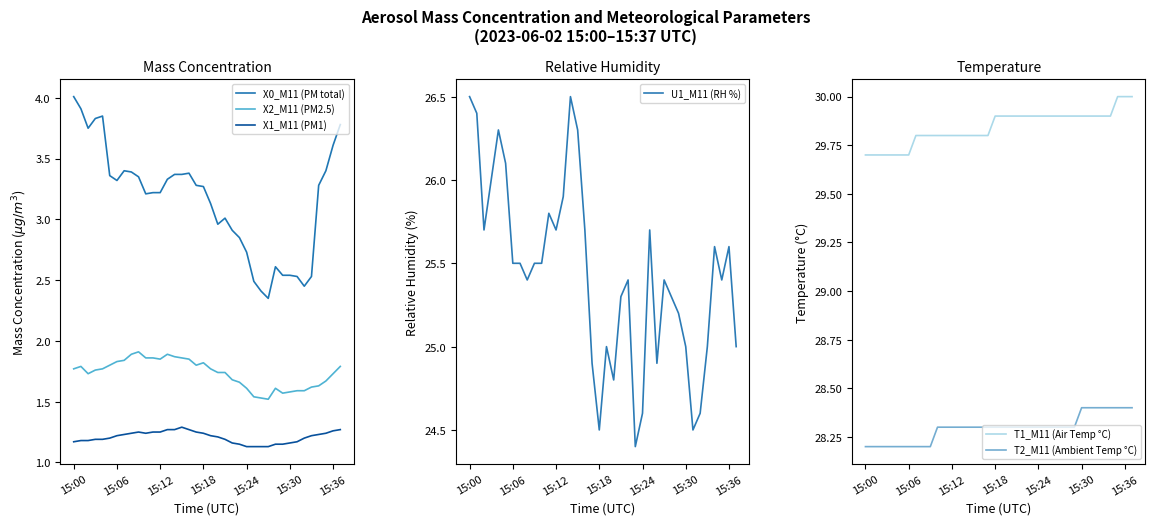

What is the sum of the T2_M11 (Ambient Temp °C) values at 15:12 and 15:06?

56.5